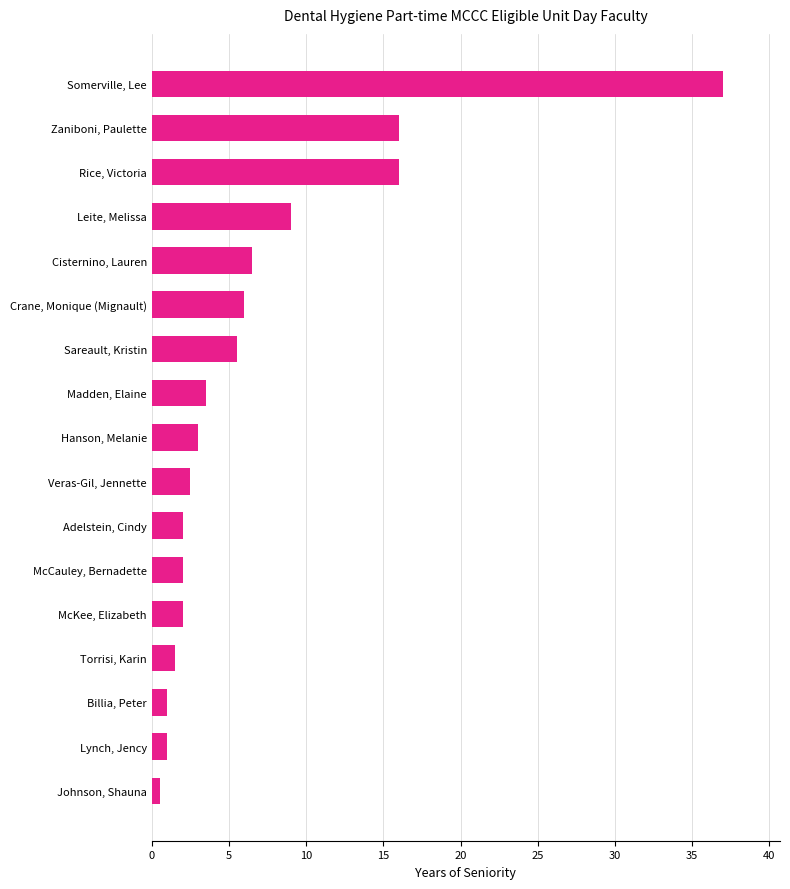

Reading top to bottom, what are all the values shown in this chart?

Somerville, Lee=37.0	Zaniboni, Paulette=16.0	Rice, Victoria=16.0	Leite, Melissa=9.0	Cisternino, Lauren=6.5	Crane, Monique (Mignault)=6.0	Sareault, Kristin=5.5	Madden, Elaine=3.5	Hanson, Melanie=3.0	Veras-Gil, Jennette=2.5	Adelstein, Cindy=2.0	McCauley, Bernadette=2.0	McKee, Elizabeth=2.0	Torrisi, Karin=1.5	Billia, Peter=1.0	Lynch, Jency=1.0	Johnson, Shauna=0.5